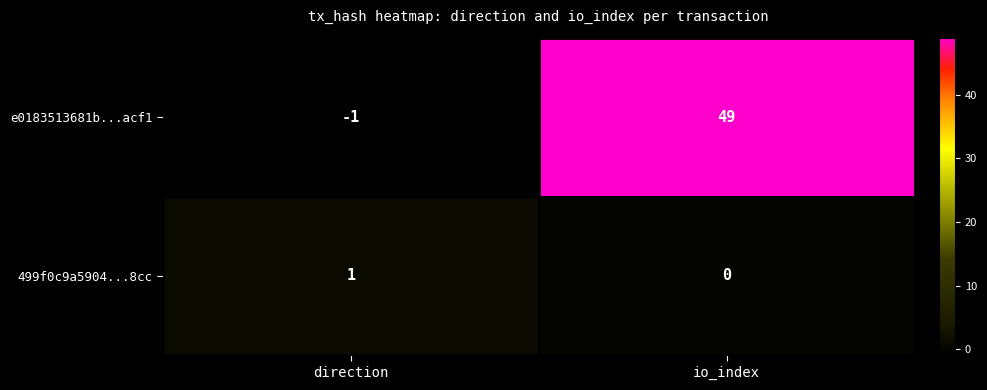

Which series has the largest range (max minus min)?

e0183513681b...acf1